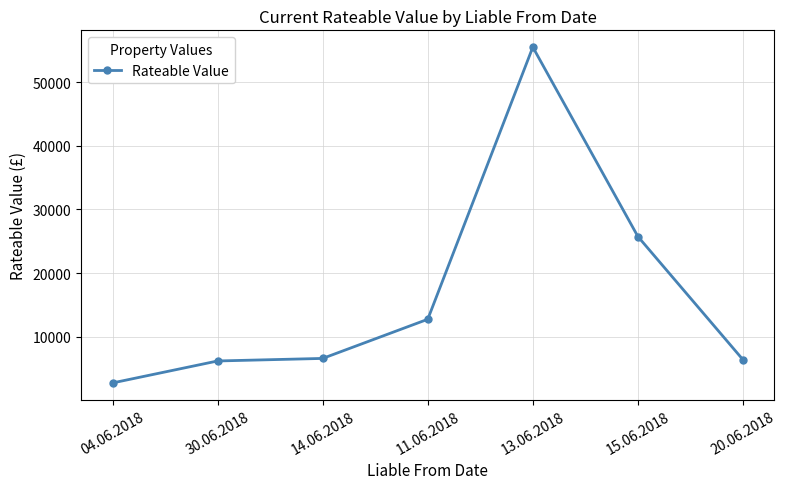

Where is the data nearest to the value 29125?

15.06.2018